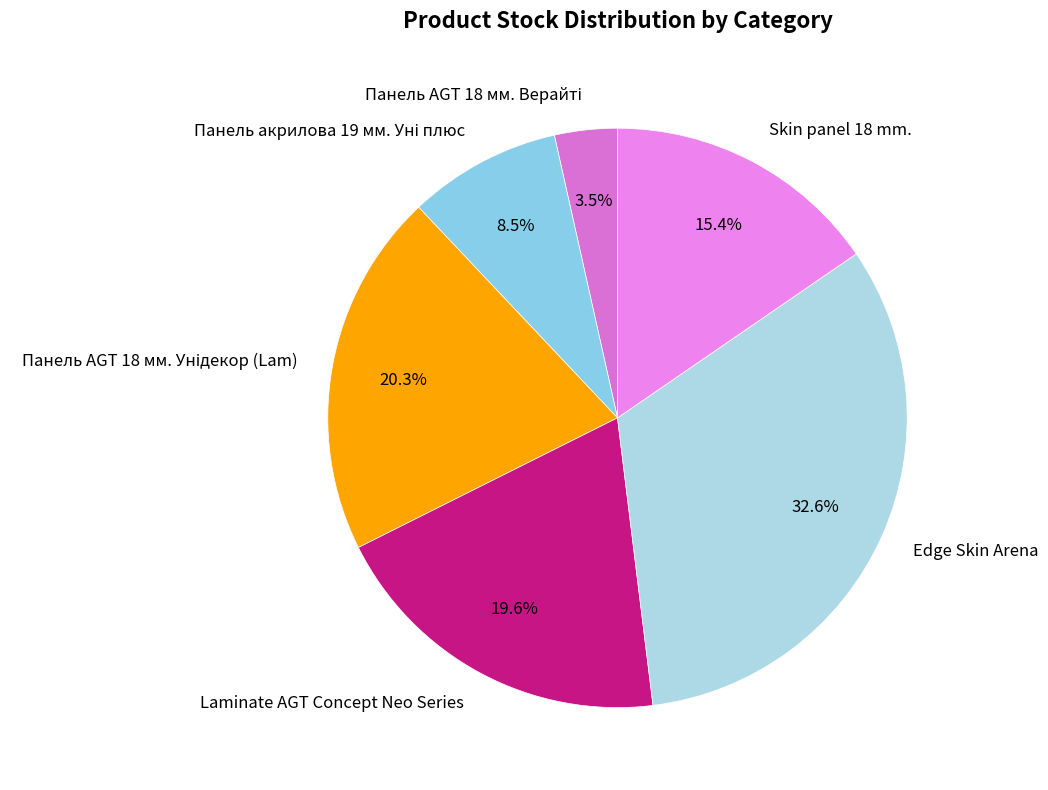

Does any single category account for the majority?

No